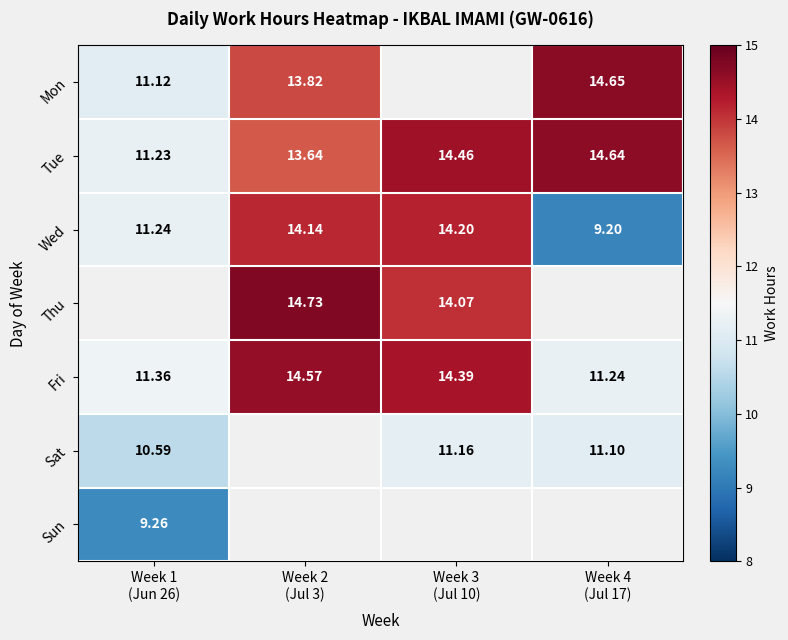

What is the smallest value displayed?

9.2